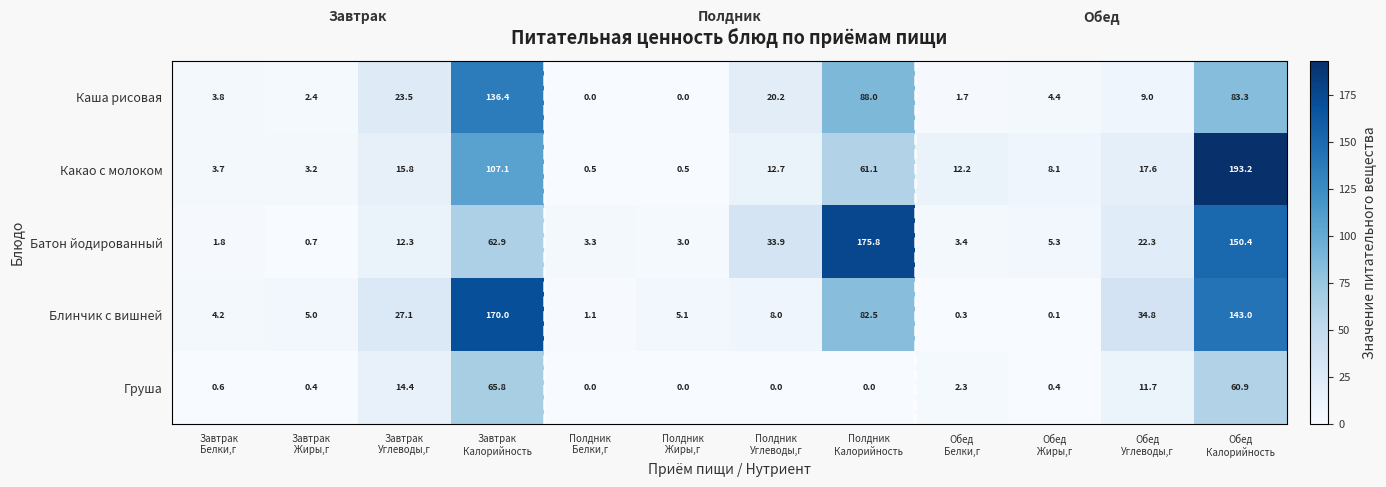

What is the highest value of the Блинчик с вишней series?

170.0